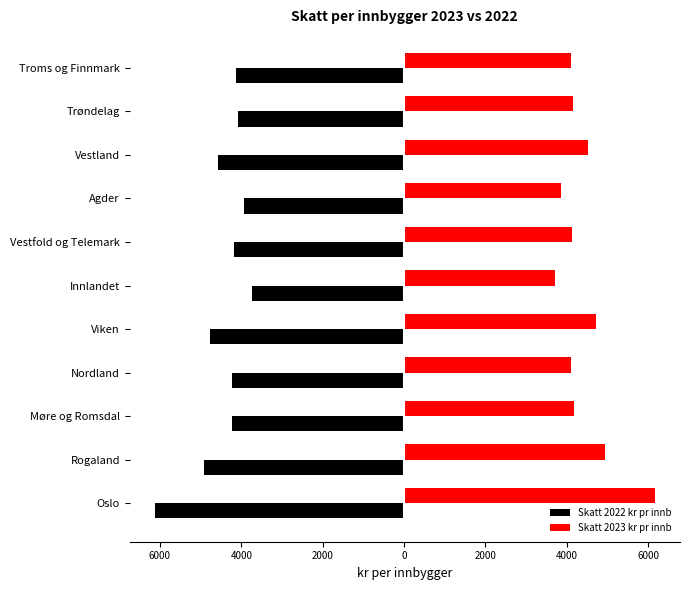

What are all the series names shown in the legend?

Skatt 2022 kr pr innb, Skatt 2023 kr pr innb